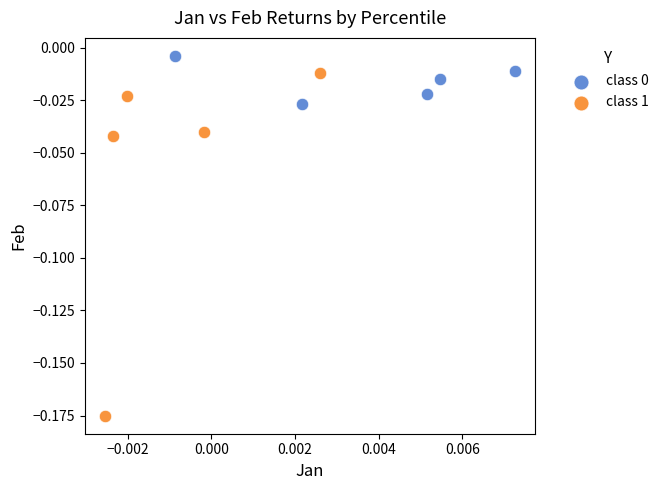

Which series contains the lowest Y value?

class 1